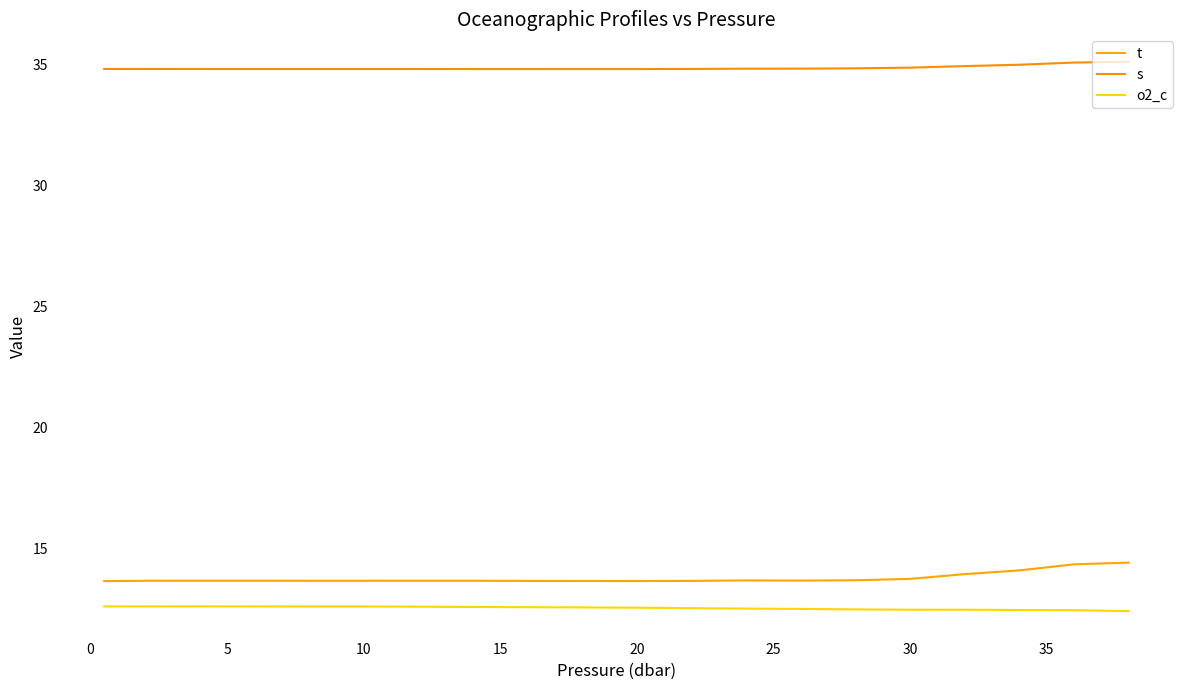

True or false: t and s intersect in this chart.

False